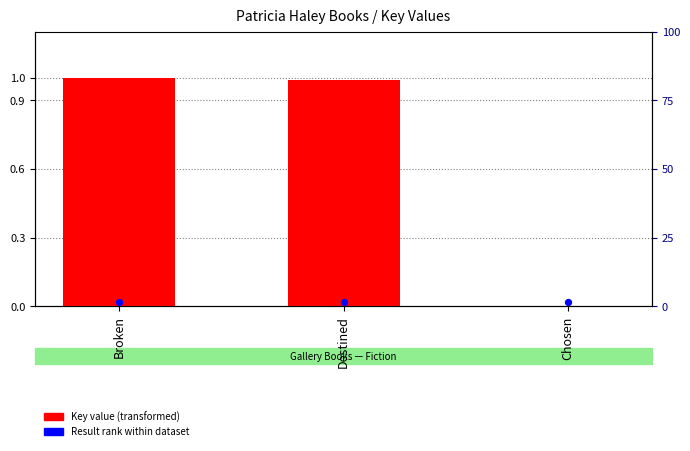

At how many categories does at least one series exceed 0?

3